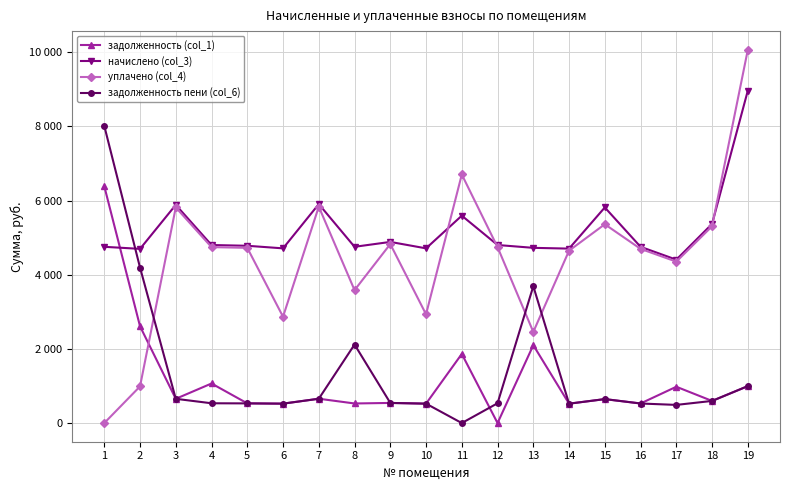

Where is the first local maximum for уплачено (col_4)?

3